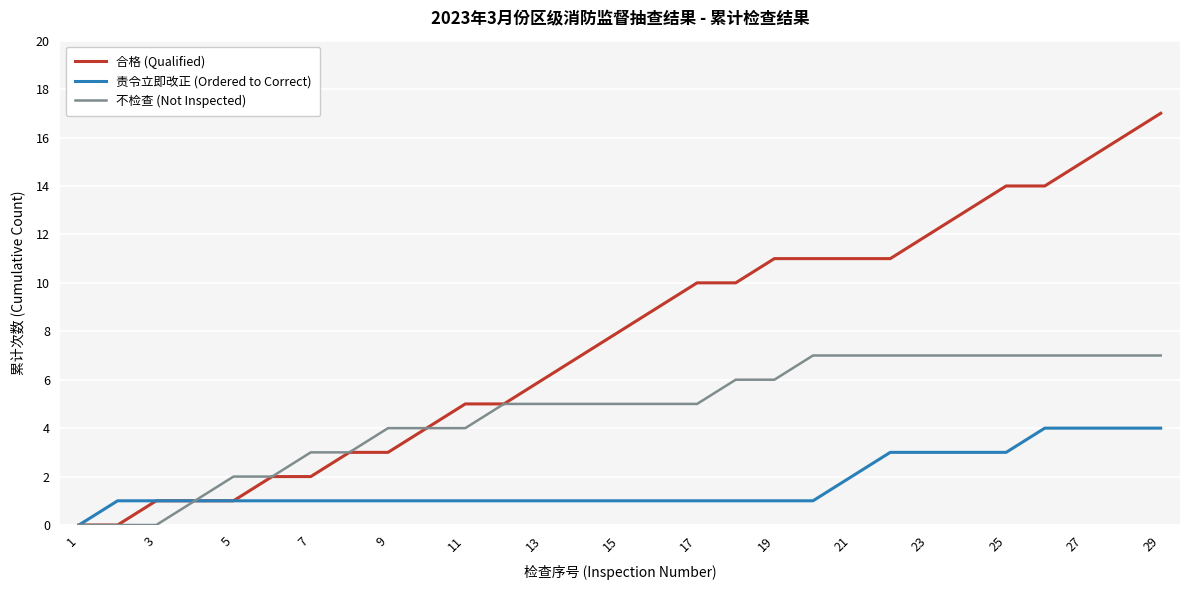

List the series in order of their peak value, lowest first.

责令立即改正 (Ordered to Correct), 不检查 (Not Inspected), 合格 (Qualified)